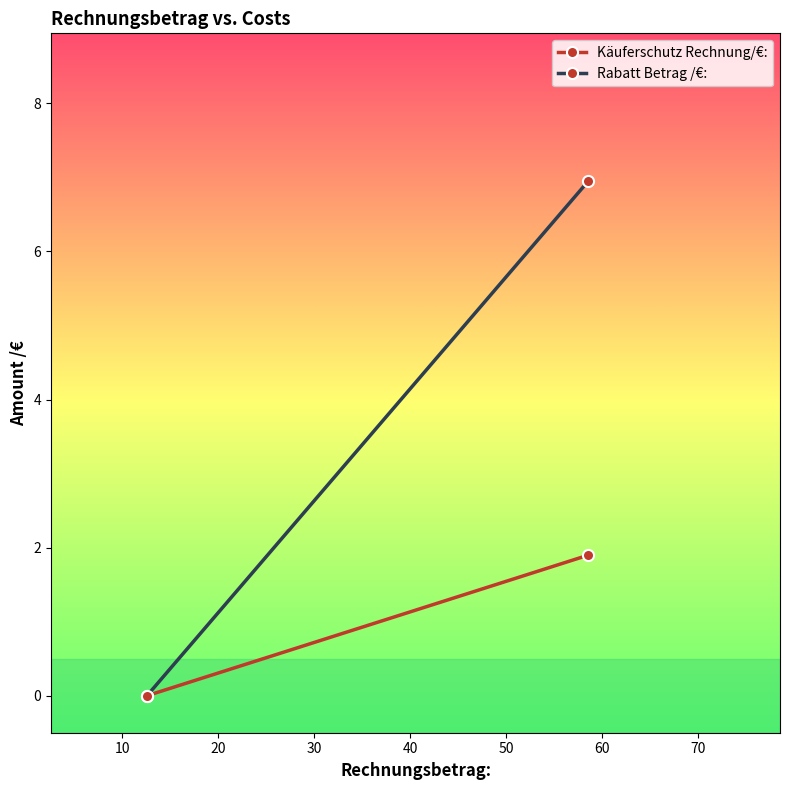

What is the difference between the maximum and minimum values in the Käuferschutz Rechnung/€: series?

1.9